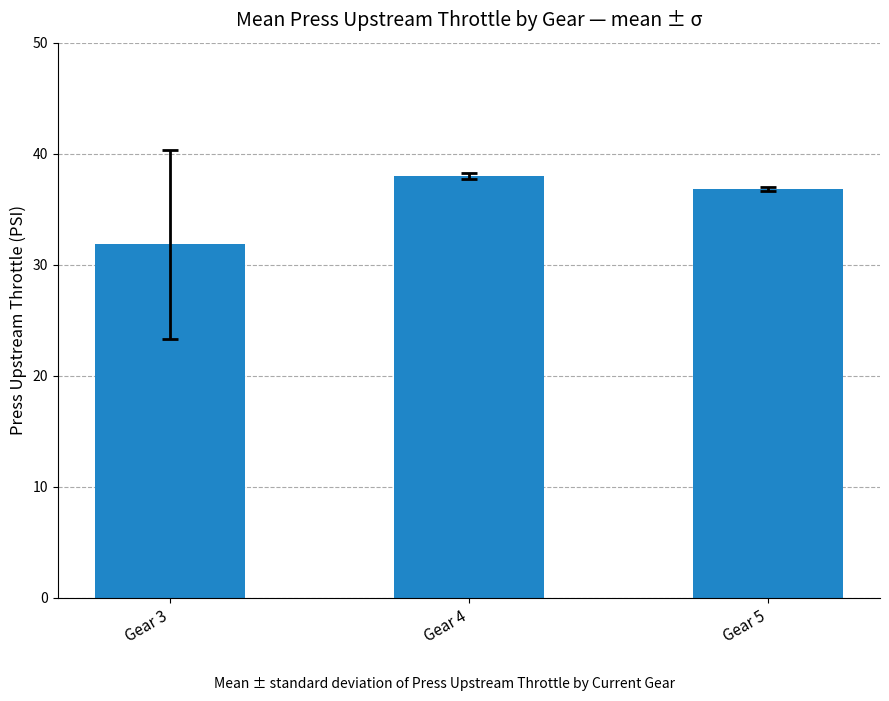

Count the number of categories in the chart.

3